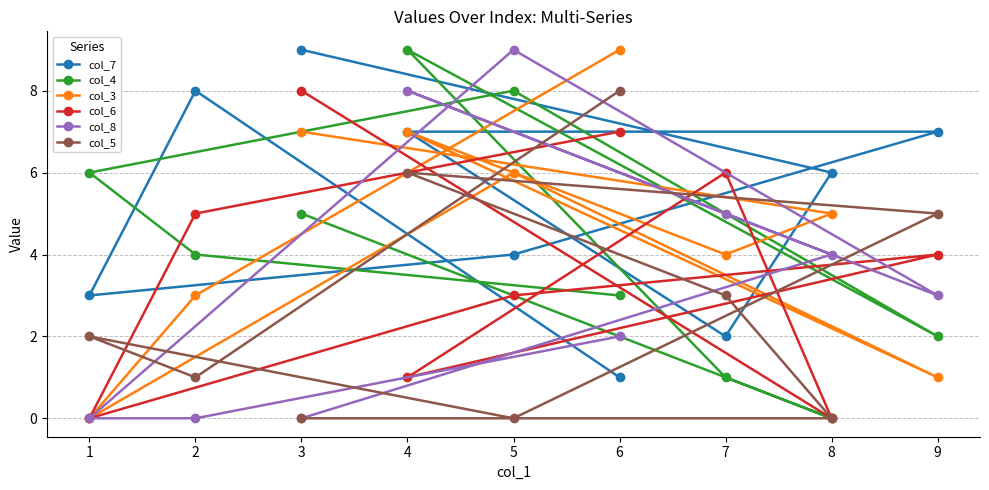

Reading right to left, extract all data points from this chart.

col_7: 9=7	8=6	7=2	6=1	5=4	4=7	3=9	2=8	1=3
col_4: 9=2	8=0	7=1	6=3	5=8	4=9	3=5	2=4	1=6
col_3: 9=1	8=5	7=4	6=9	5=6	4=7	3=7	2=3	1=0
col_6: 9=4	8=0	7=6	6=7	5=3	4=1	3=8	2=5	1=0
col_8: 9=3	8=4	7=5	6=2	5=9	4=8	3=0	2=0	1=0
col_5: 9=5	8=0	7=3	6=8	5=0	4=6	3=0	2=1	1=2